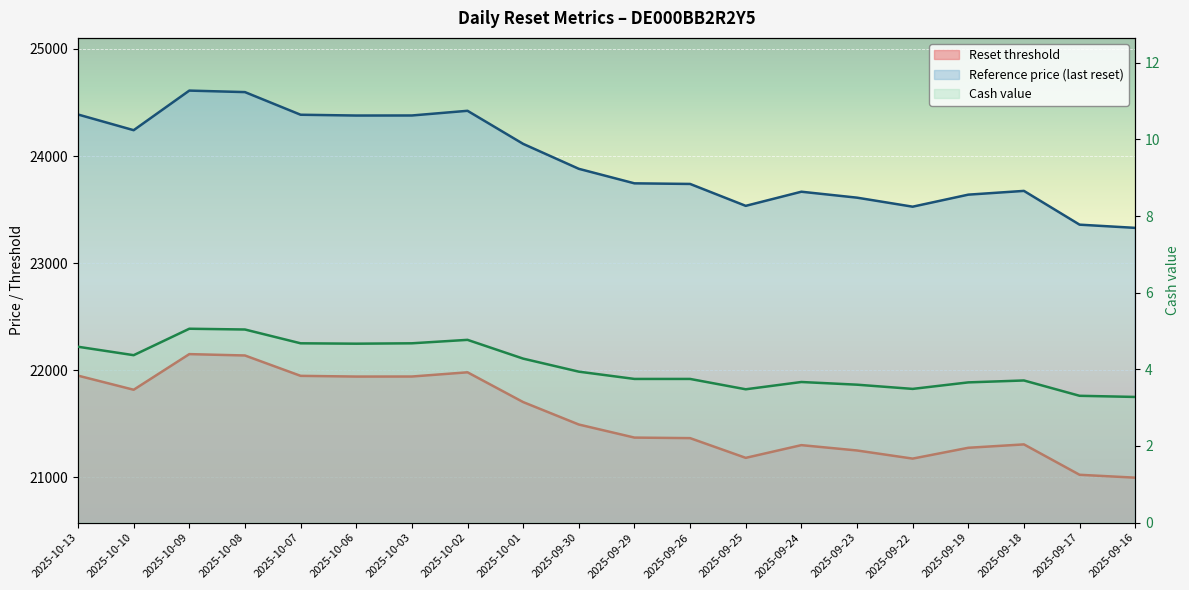

In Reference price, how many points are higher than both neighbors (excluding endpoints)?

4